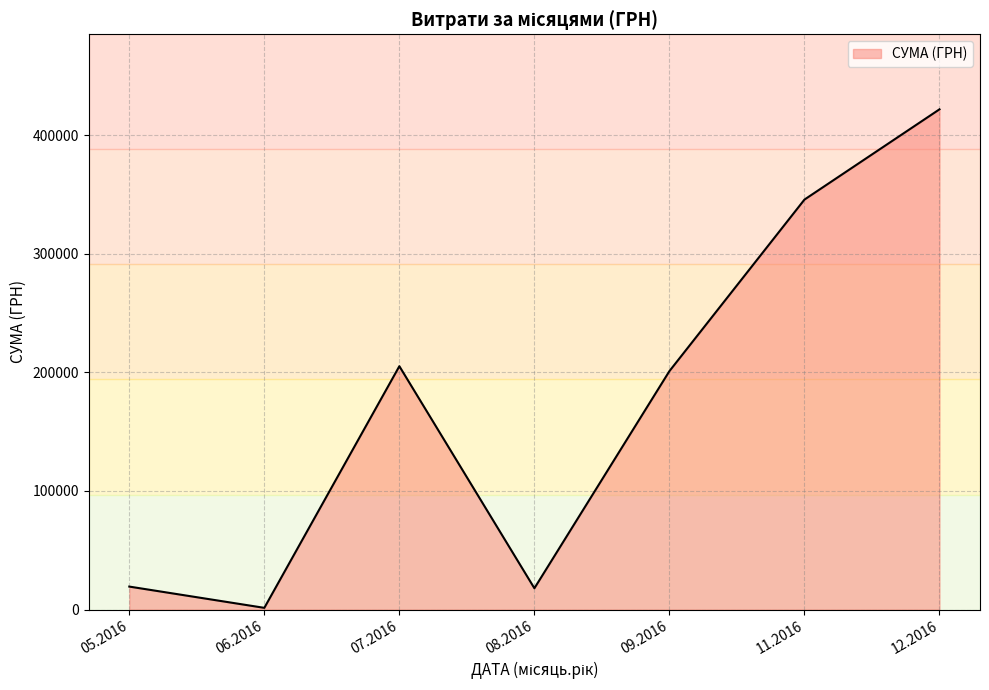

What is the difference between the second highest and minimum values?

344186.9